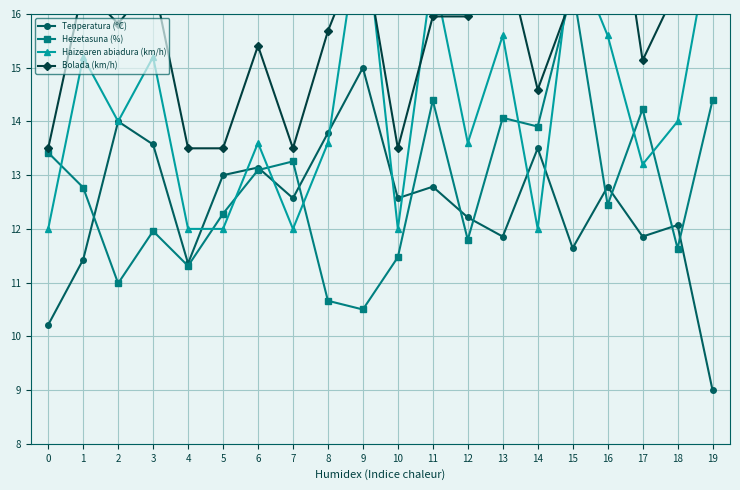

In Bolada (km/h), how many points are lower than both neighbors (excluding endpoints)?

5